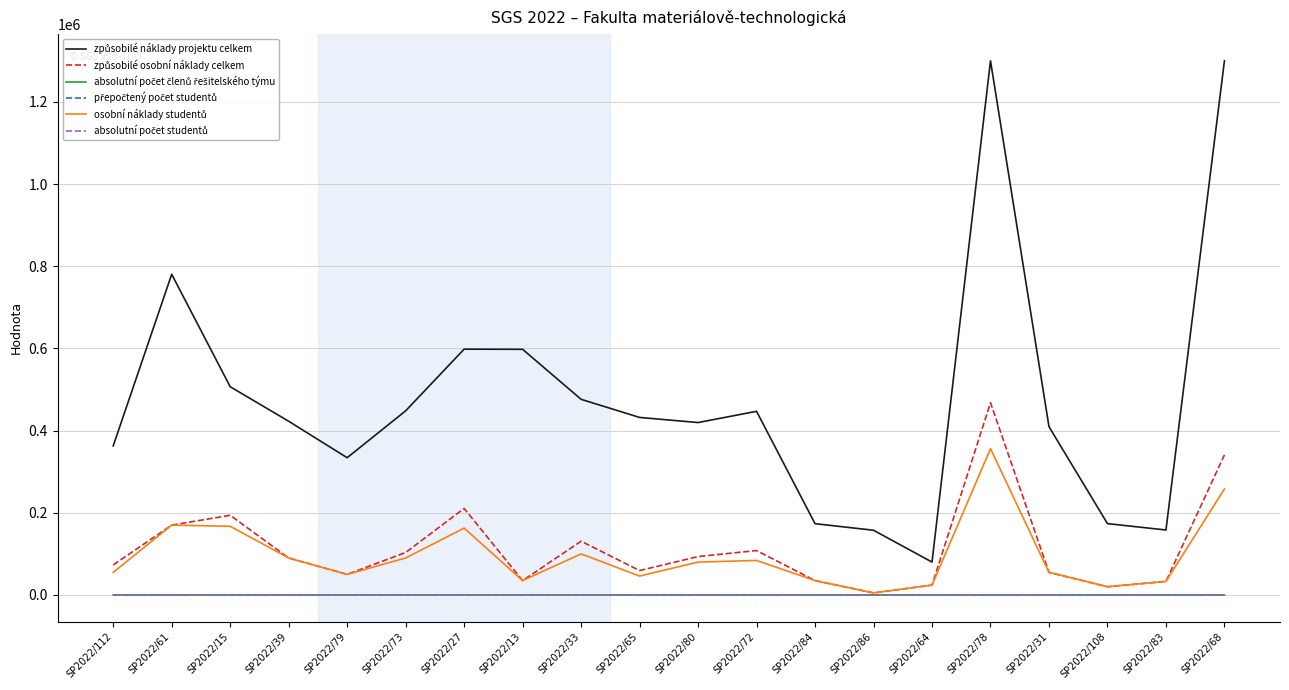

What is the greatest value displayed?

1300000.0